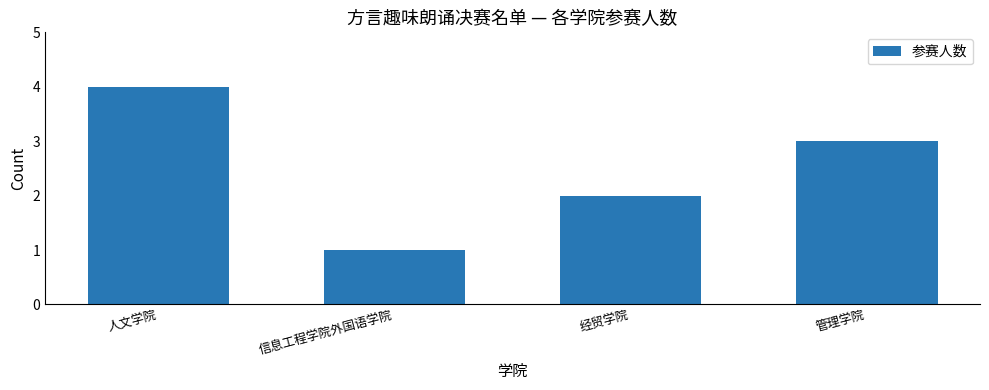

How many bars are there in total?

4